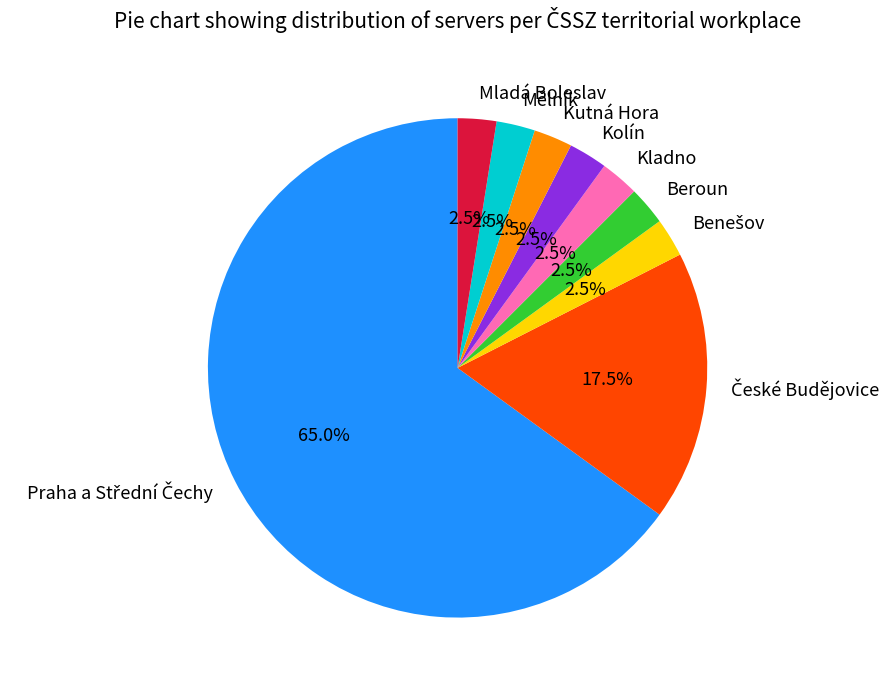

What percentage do Mladá Boleslav and Mělník together represent?

5.0%